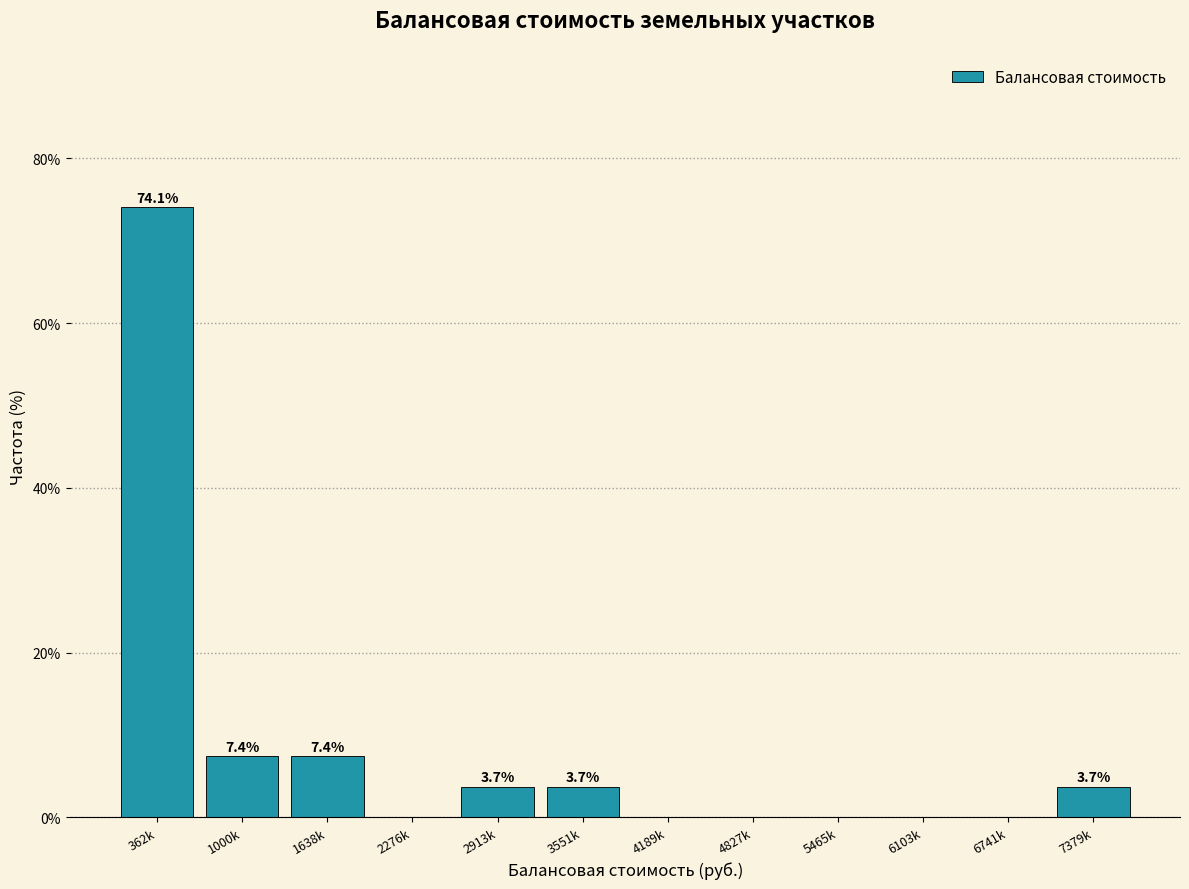

Reading left to right, list all the values displayed in this chart.

362k=74.1	1000k=7.4	1638k=7.4	2276k=0.0	2913k=3.7	3551k=3.7	4189k=0.0	4827k=0.0	5465k=0.0	6103k=0.0	6741k=0.0	7379k=3.7